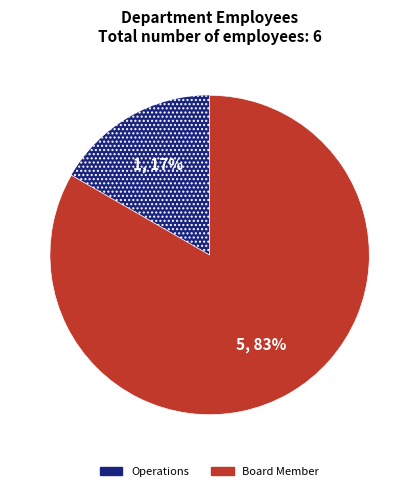

To the nearest percent, what portion does Operations represent?

17%